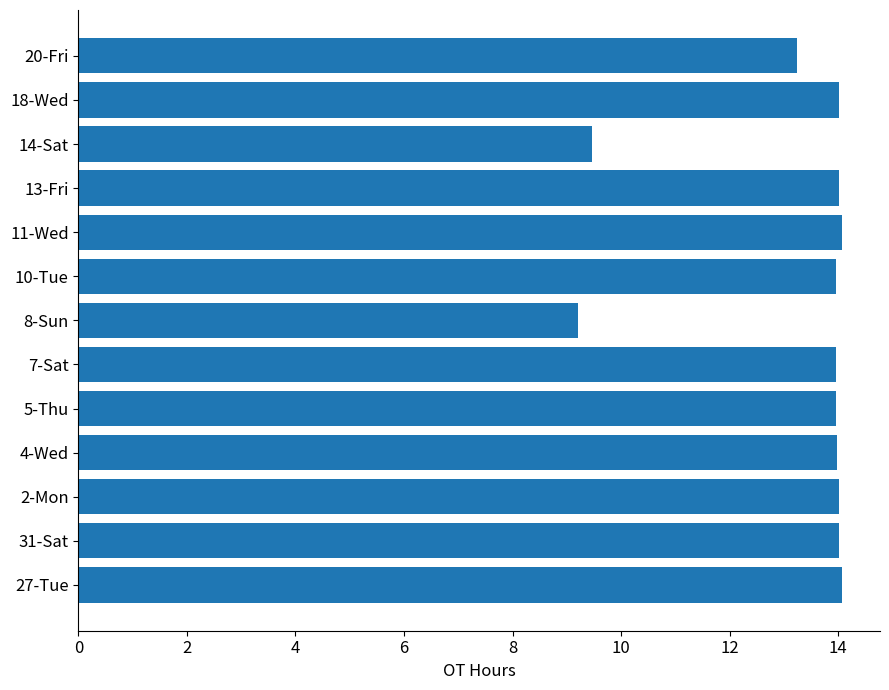

What is the difference between the maximum and second lowest values?

4.6